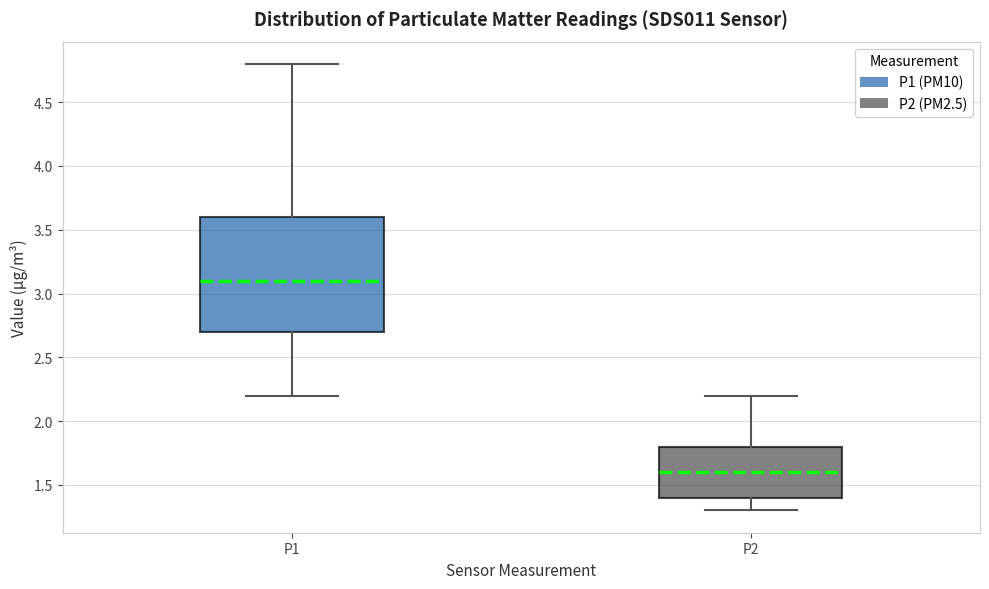

Which box's median line is the highest?

P1